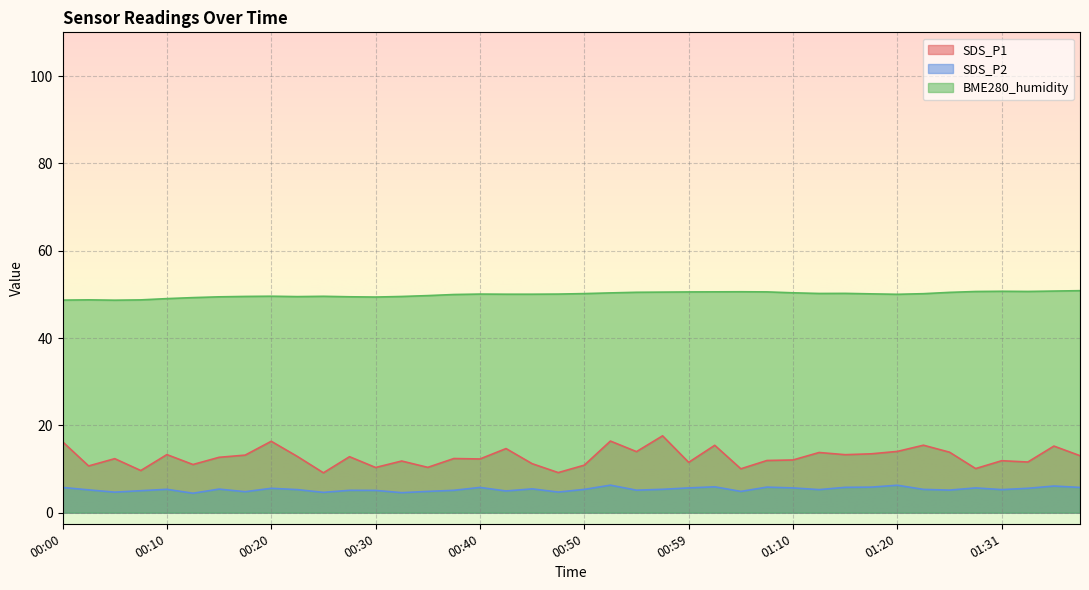

What are all the series names shown in the legend?

SDS_P1, SDS_P2, BME280_humidity